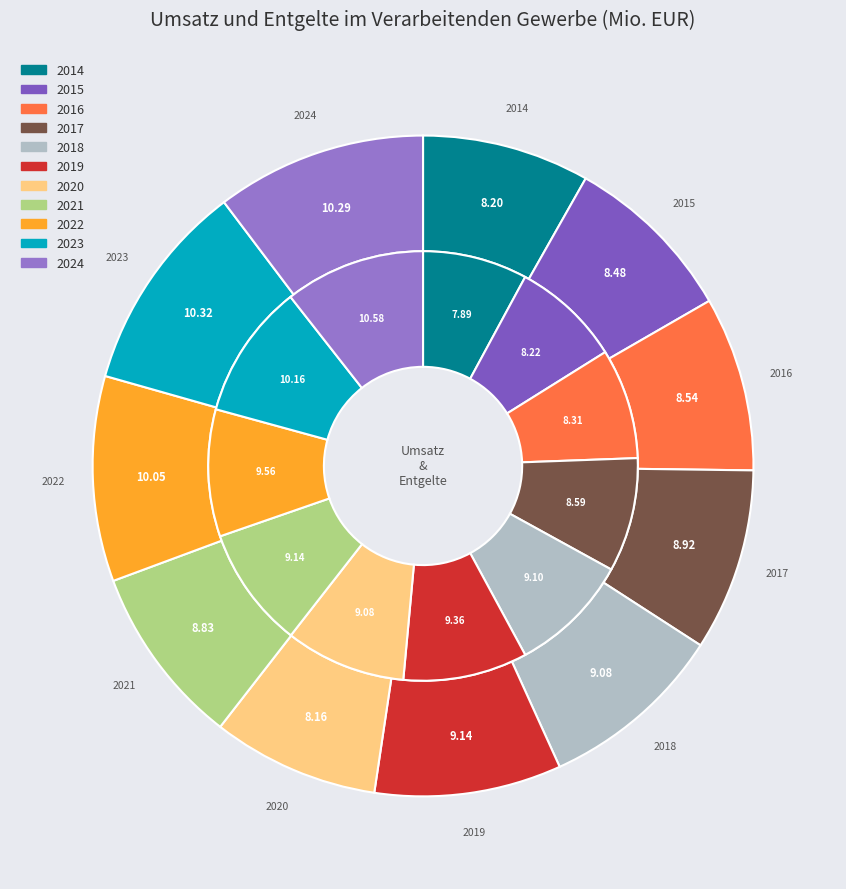

How much of the chart is everything except 2023?

89.7%